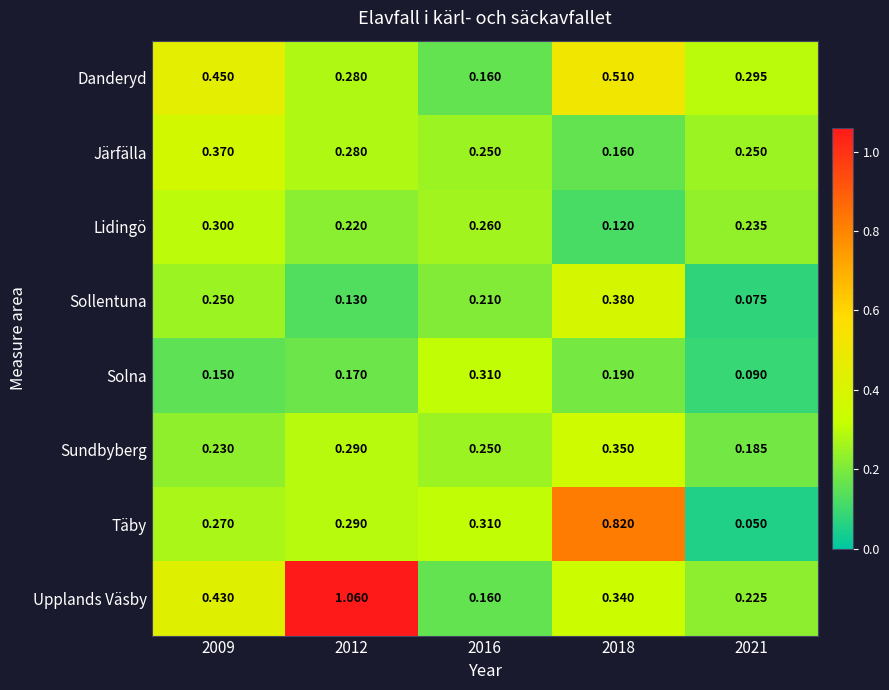

List the series in order of their peak value, lowest first.

Lidingö, Solna, Sundbyberg, Järfälla, Sollentuna, Danderyd, Täby, Upplands Väsby